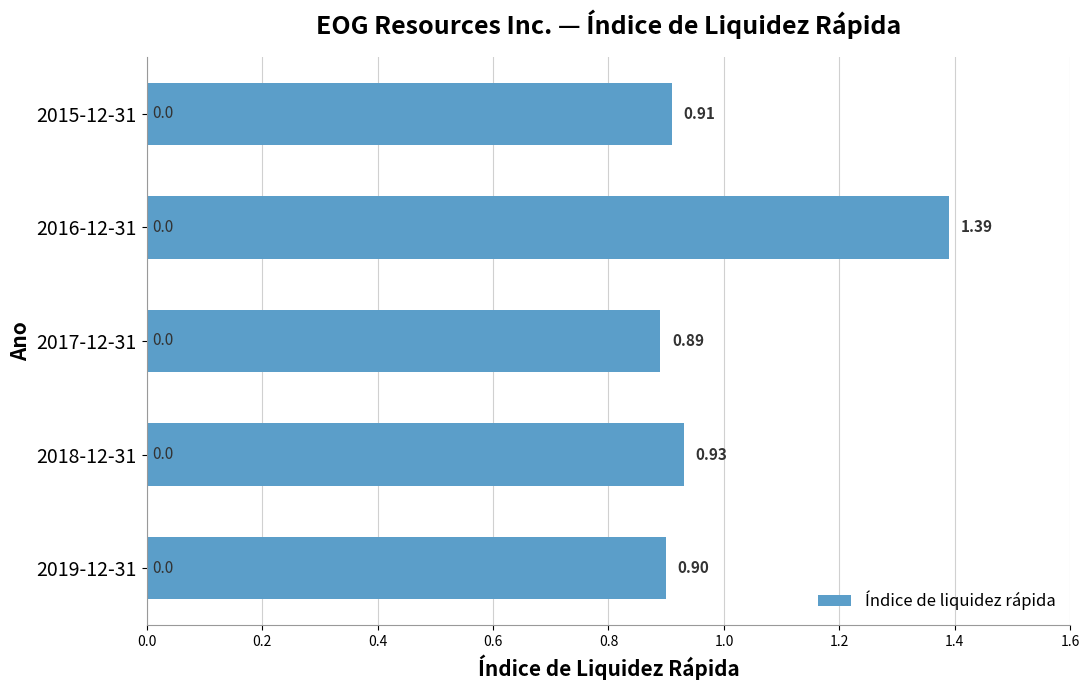

Between 2015-12-31 and 2016-12-31, which is larger?

2016-12-31